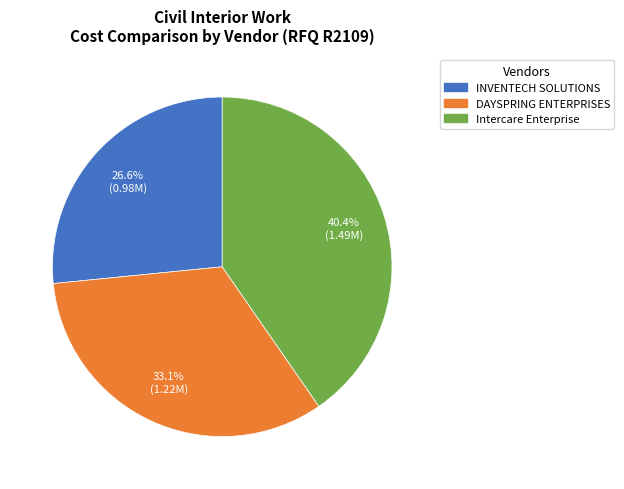

Does any single category account for the majority?

No